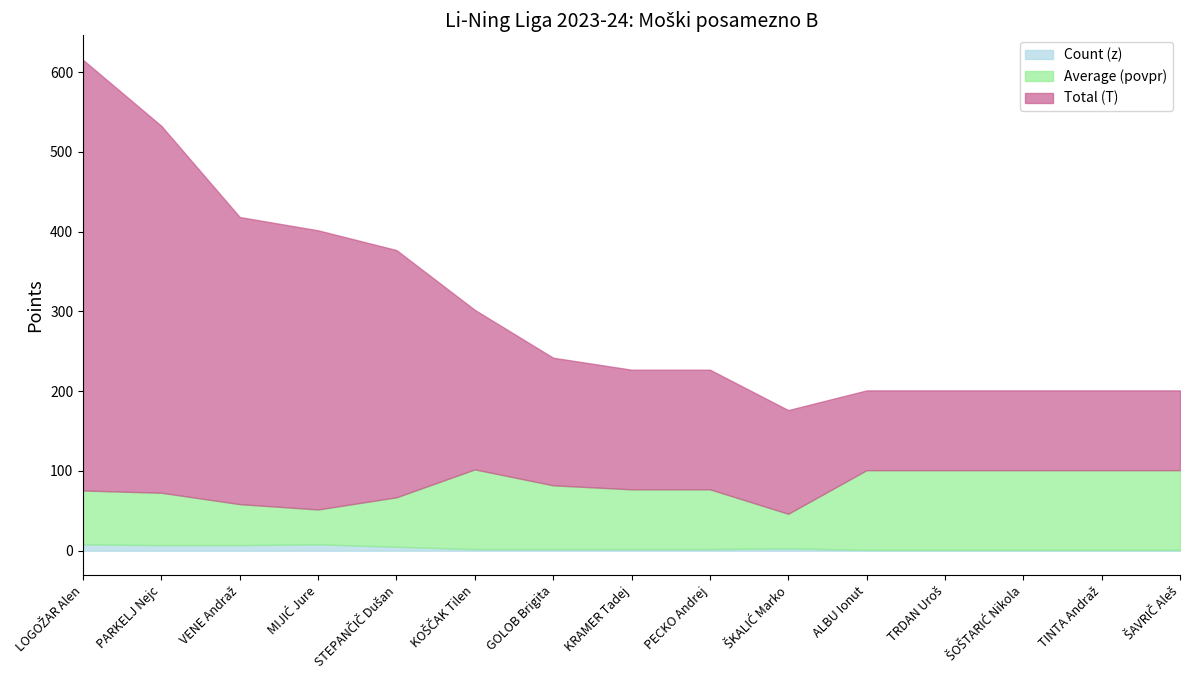

Count the number of categories in the chart.

15